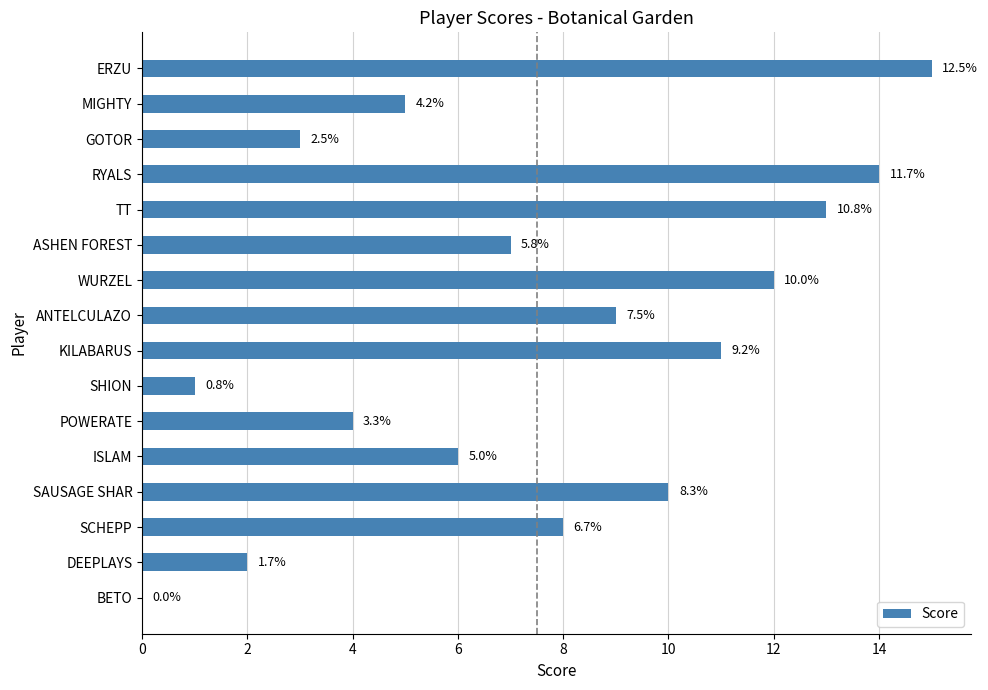

How many positive values are there?

15